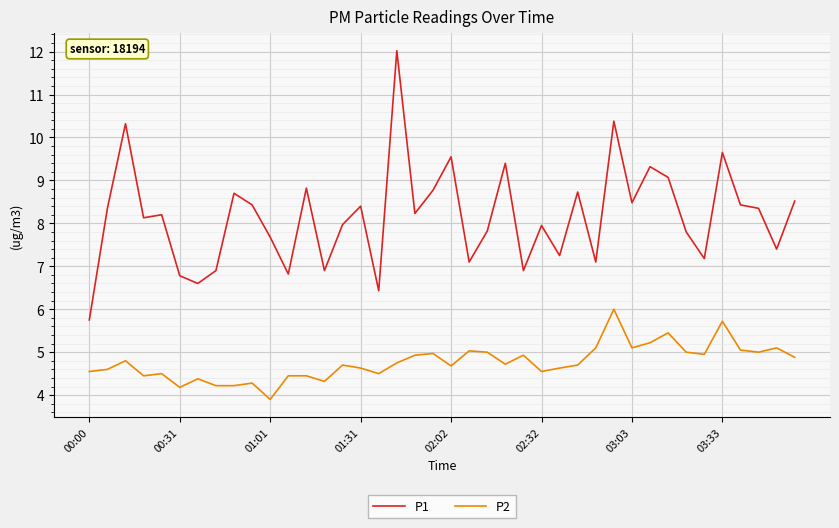

Which series has the widest spread of values?

P1